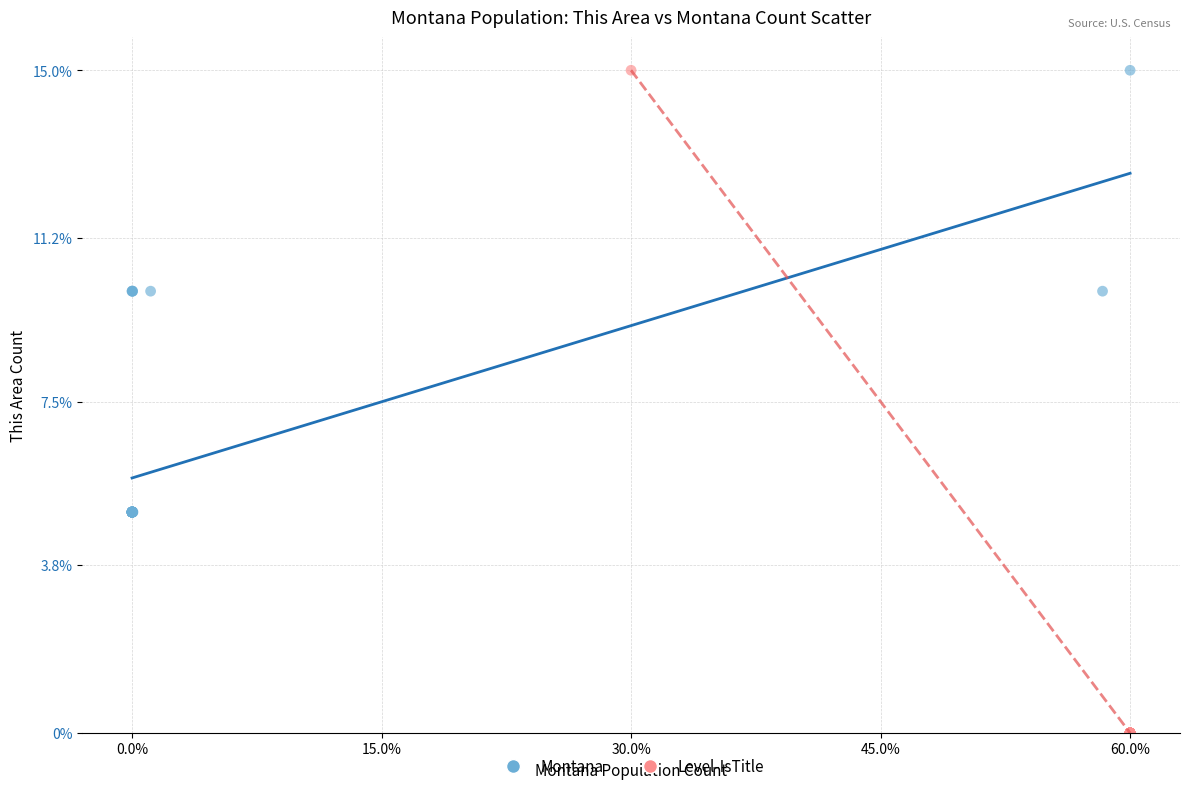

What are all the series names shown in the legend?

Montana, Level-IsTitle